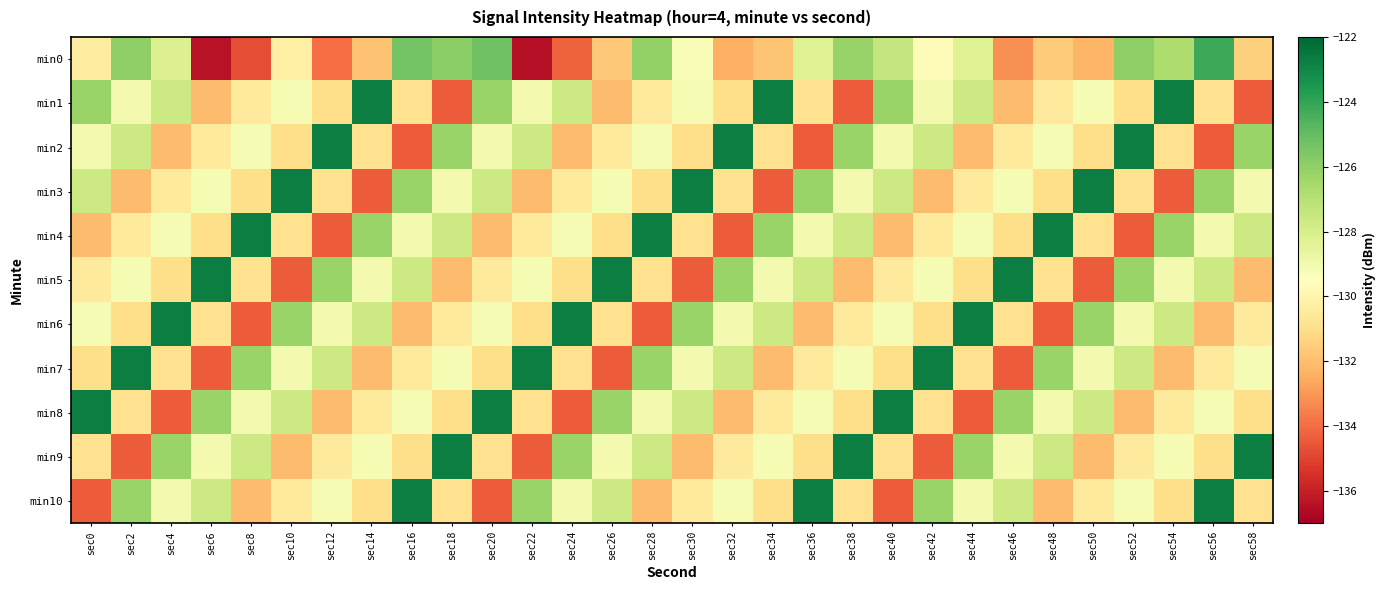

Which series has the largest total across all categories?

min1